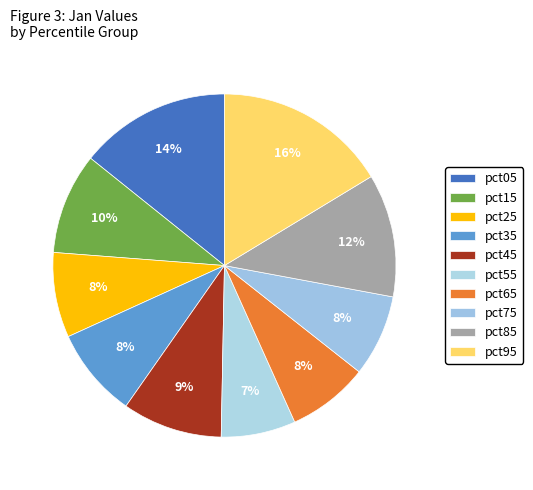

Rank the categories by value from lowest to highest.

pct55, pct65, pct75, pct25, pct35, pct45, pct15, pct85, pct05, pct95